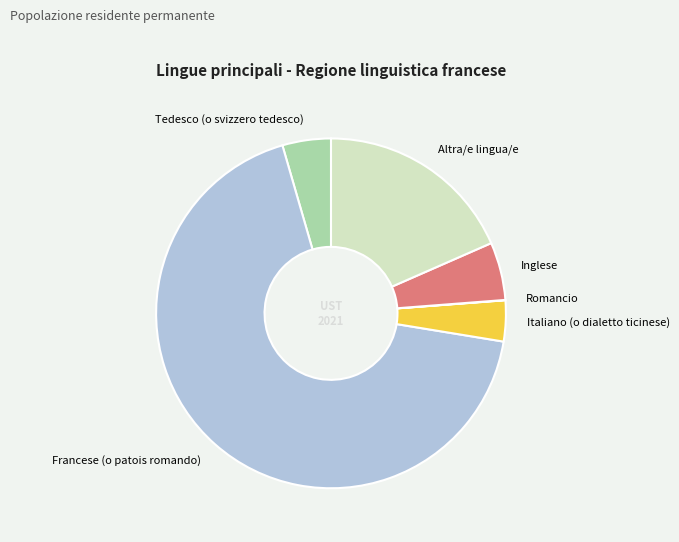

What is the ratio of the value at Italiano (o dialetto ticinese) to the value at Altra/e lingua/e?

0.2